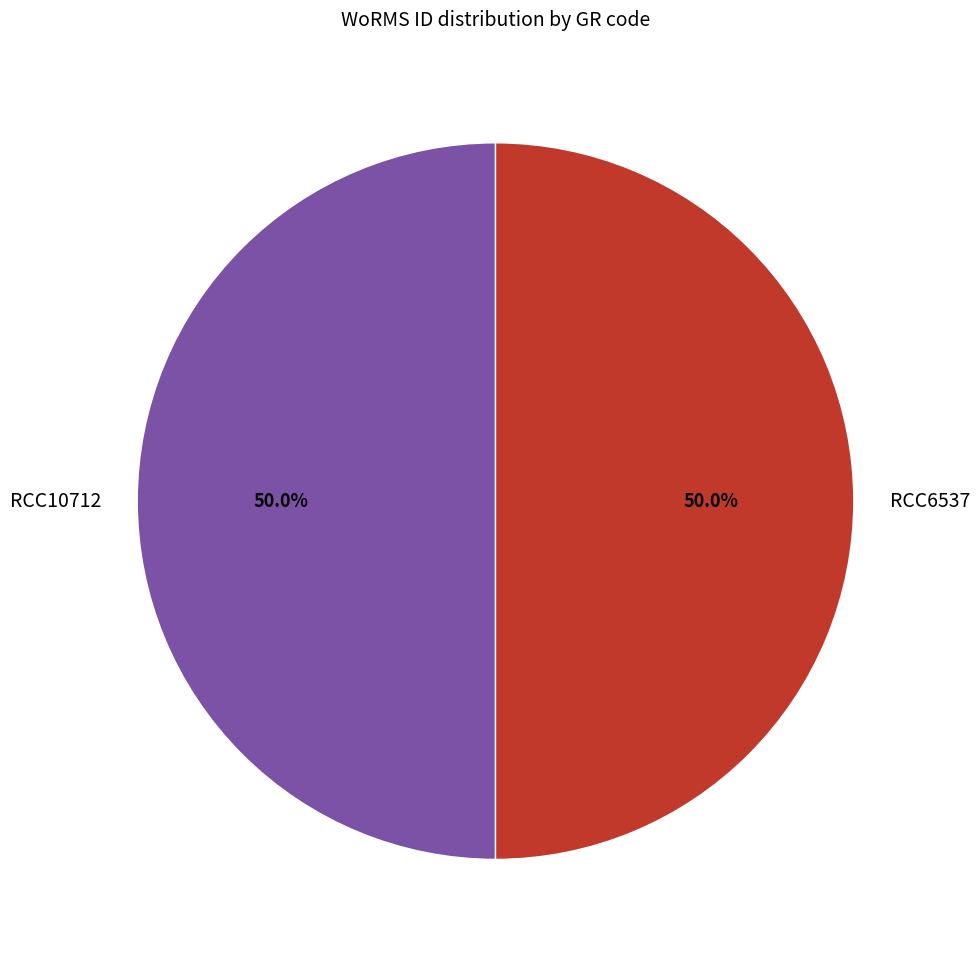

Approximately how many times larger is the value at RCC6537 compared to RCC10712?

1.0